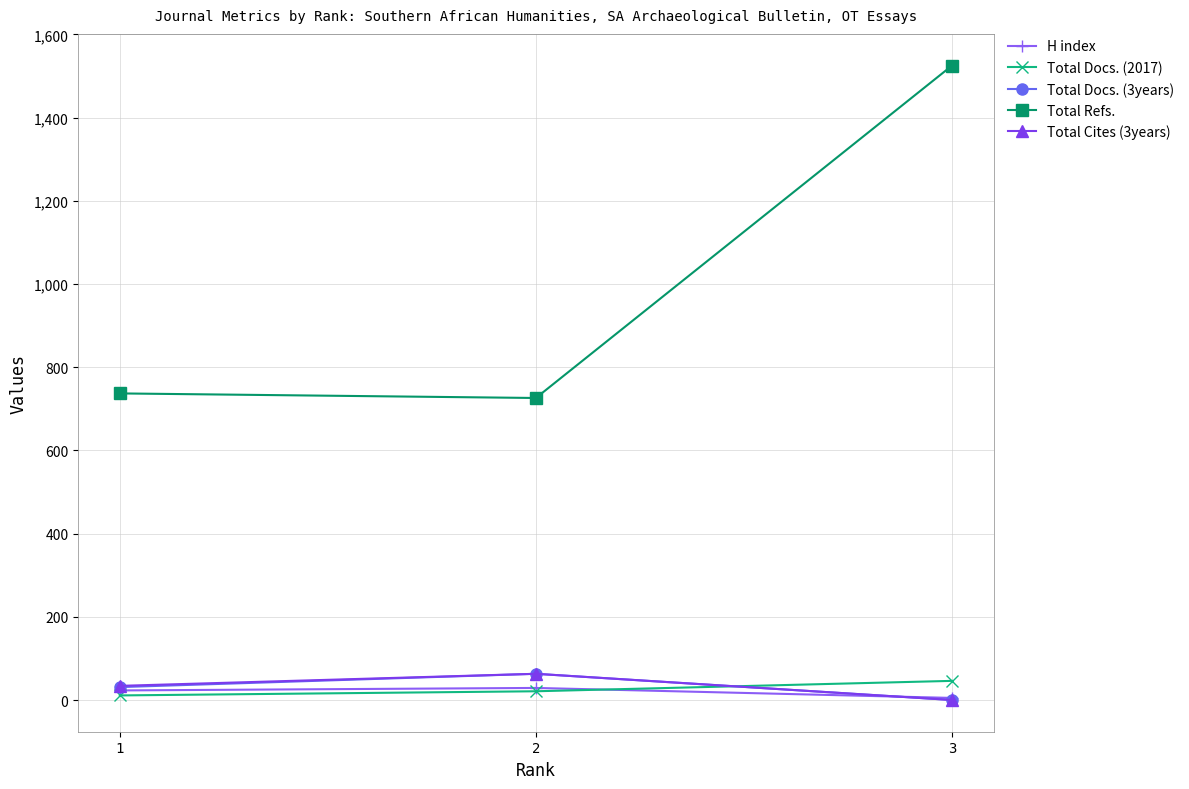

At which label does Total Docs. (3years) reach its minimum?

3